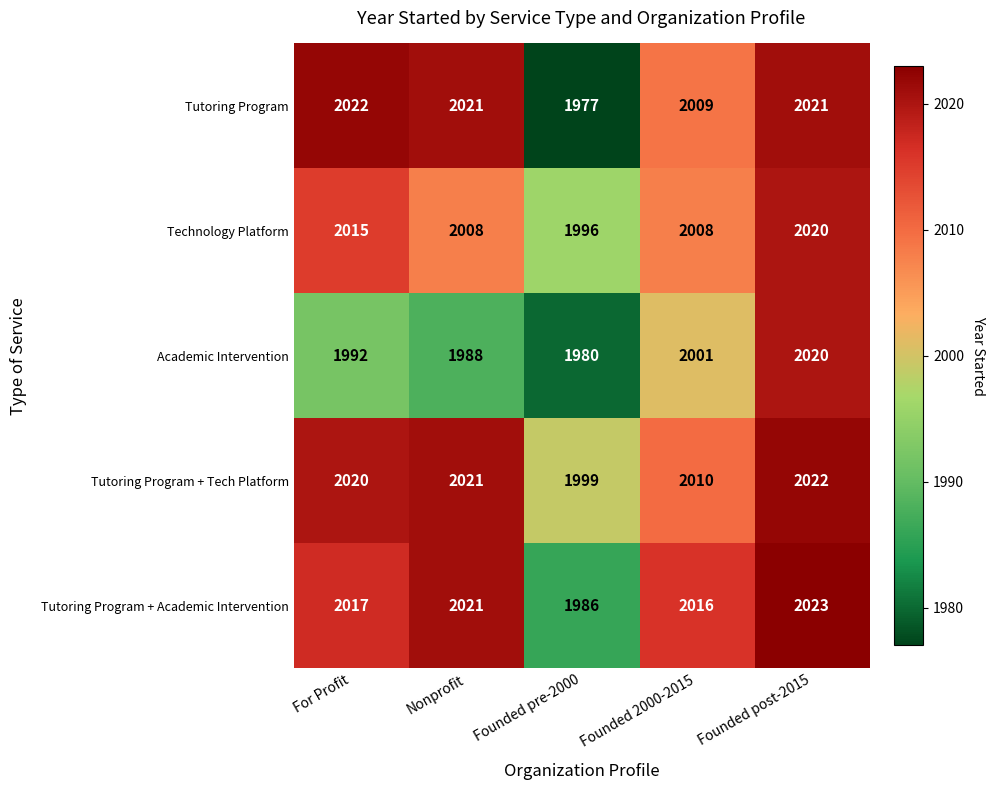

What is the highest value of the Tutoring Program series?

2022